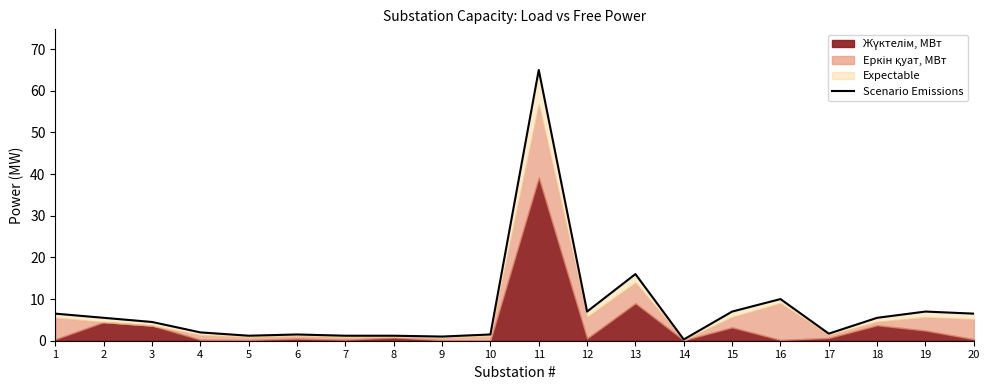

Where is the first local minimum?

5